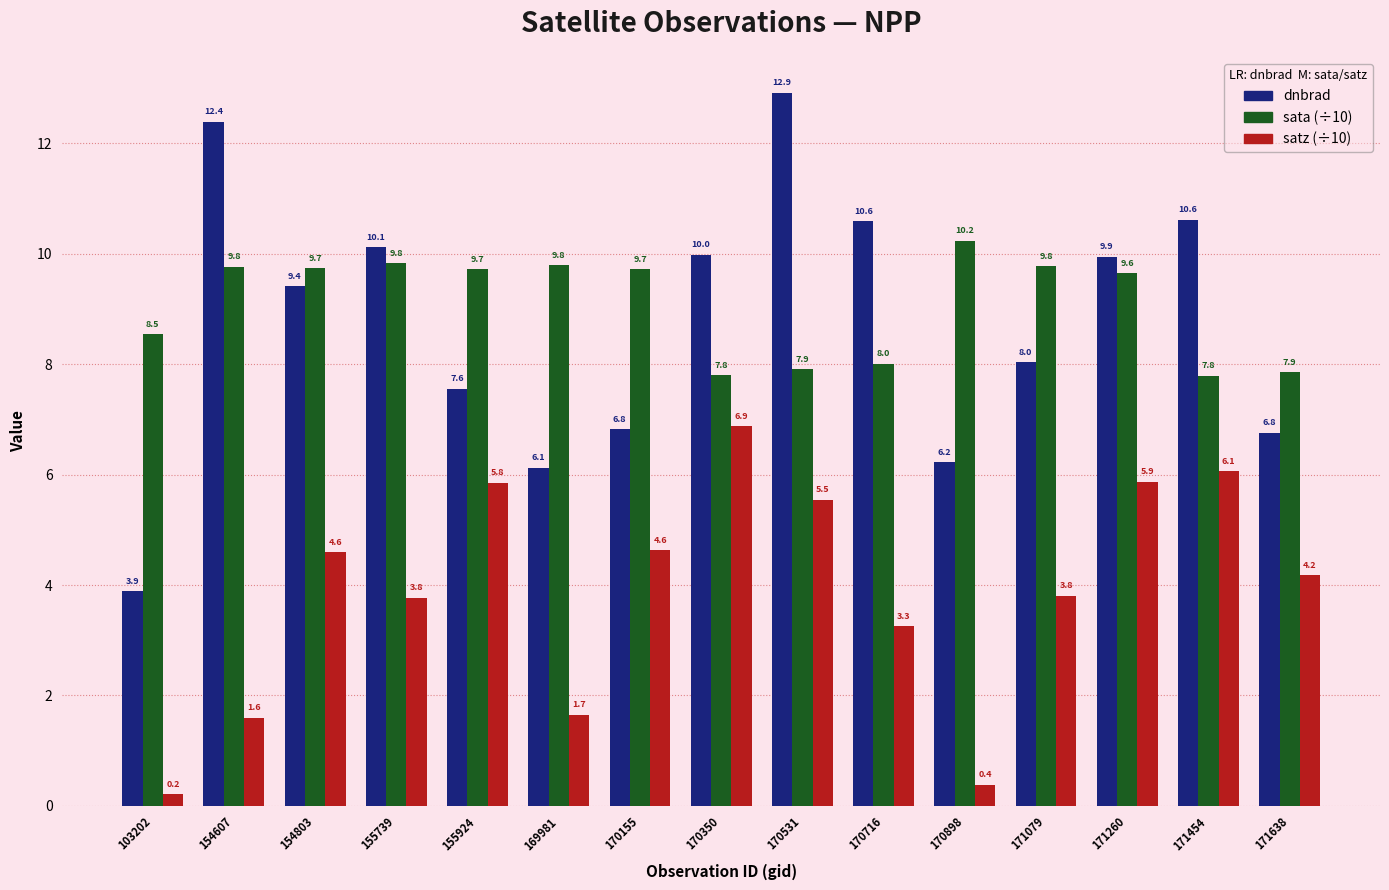

What is the sum of the dnbrad values at 154607 and 171454?

23.0